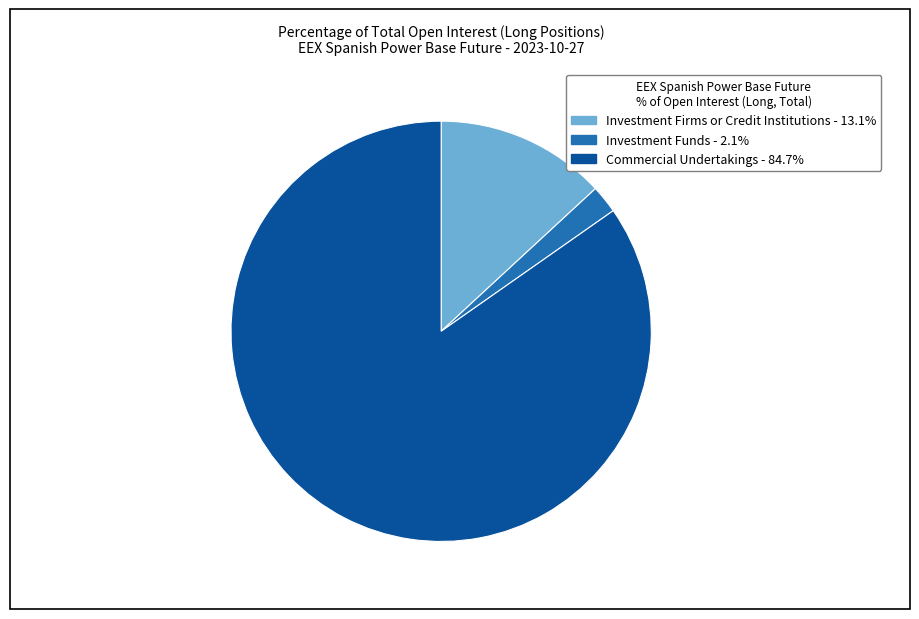

Does any single category account for the majority?

Yes